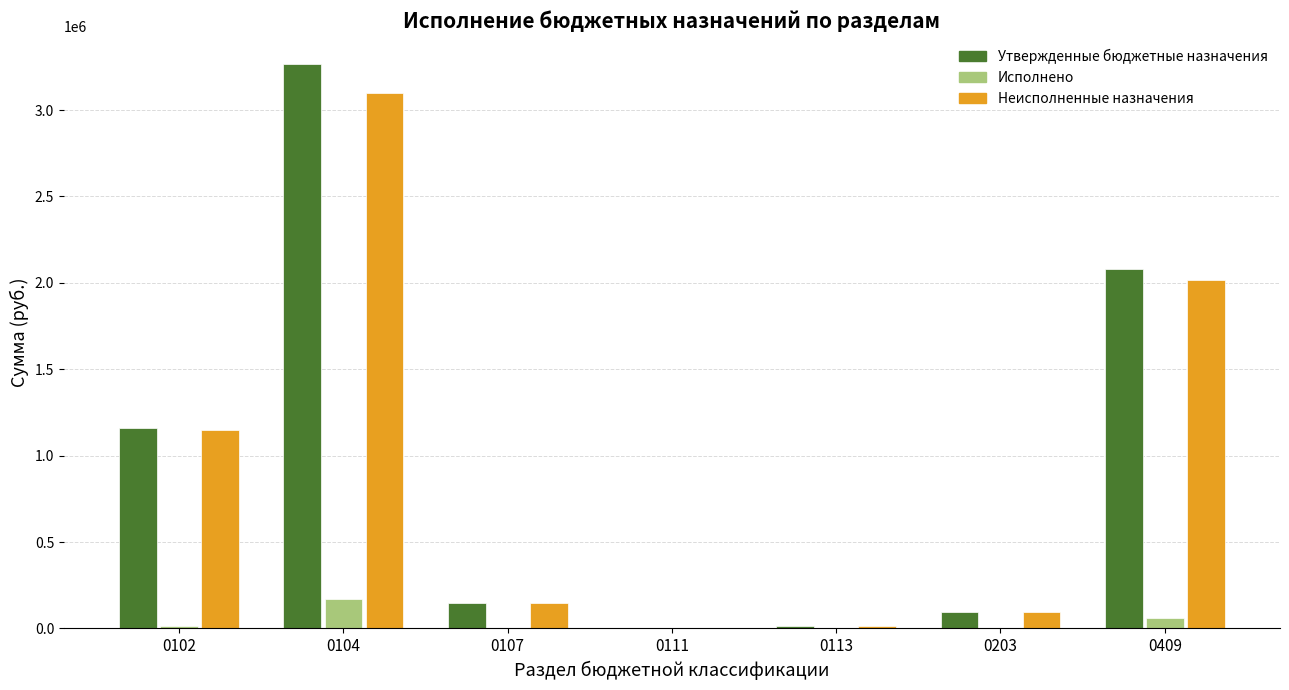

Does the chart contain stacked bars?

No